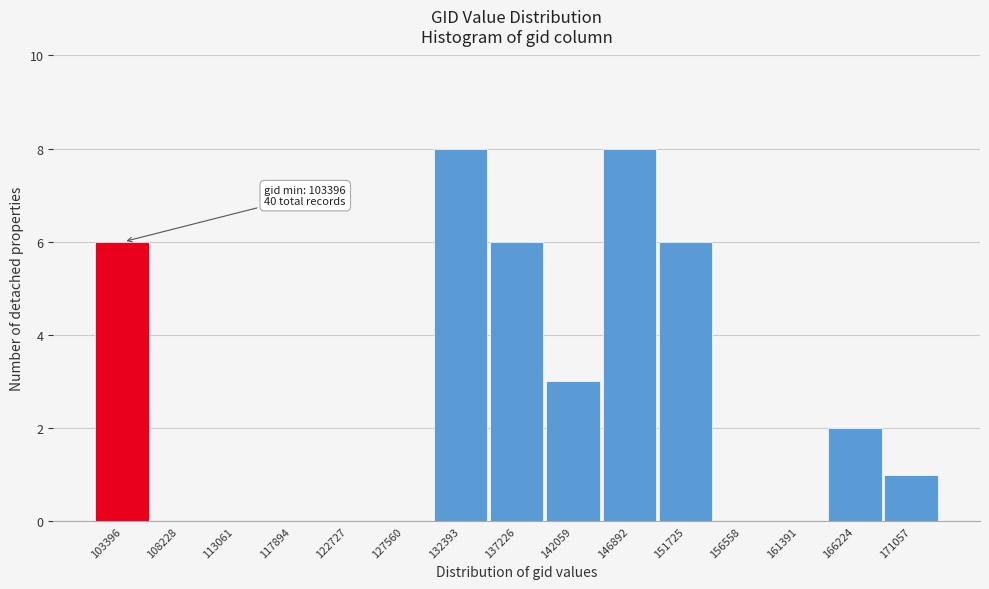

Reading right to left, extract all data points from this chart.

171057=1	166224=2	161391=0	156558=0	151725=6	146892=8	142059=3	137226=6	132393=8	127560=0	122727=0	117894=0	113061=0	108228=0	103396=6